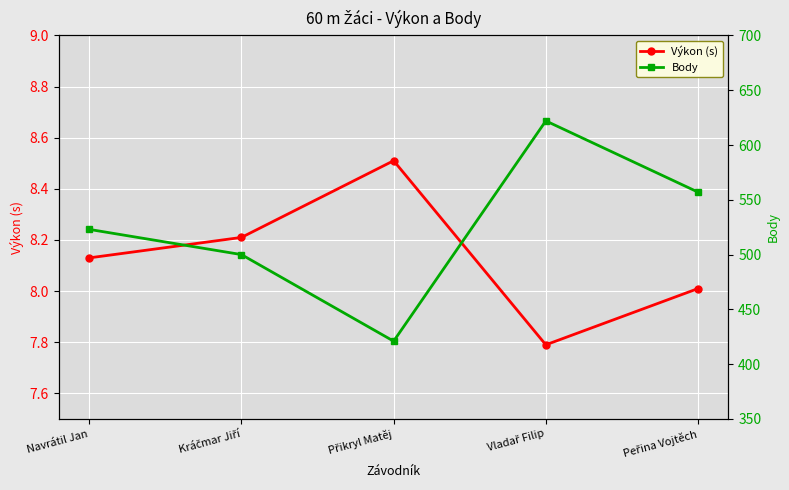

What is the label of the 5th point from the left?

Peřina Vojtěch